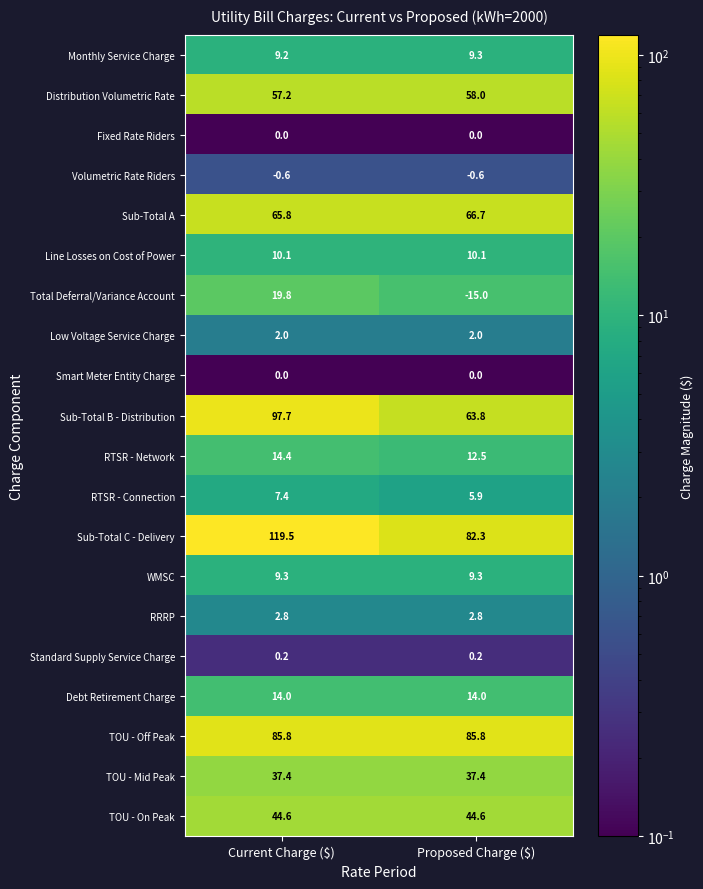

The value of Line Losses on Cost of Power at Proposed Charge ($) is 16.0. True or false?

False